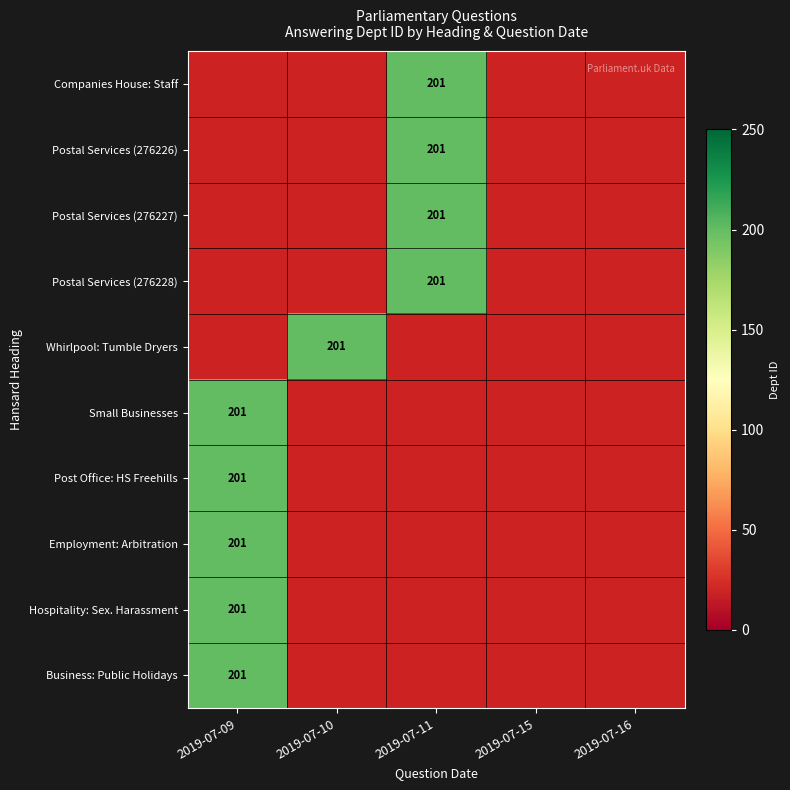

Rank the series by their average value, from highest to lowest.

Companies House: Staff, Postal Services (276226), Postal Services (276227), Postal Services (276228), Whirlpool: Tumble Dryers, Small Businesses, Post Office: HS Freehills, Employment: Arbitration, Hospitality: Sex. Harassment, Business: Public Holidays